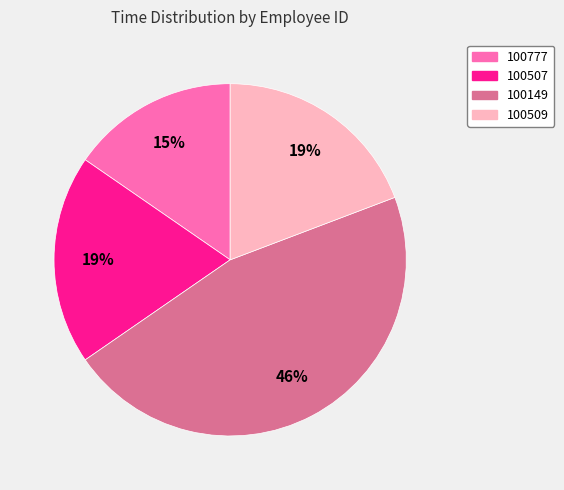

To the nearest percent, what is the difference between the largest and smallest slice percentages?

31%